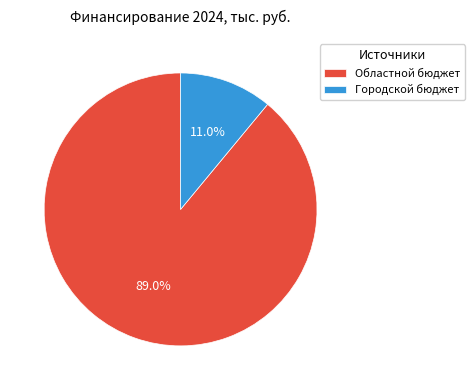

To the nearest percent, what is the average slice percentage?

50%